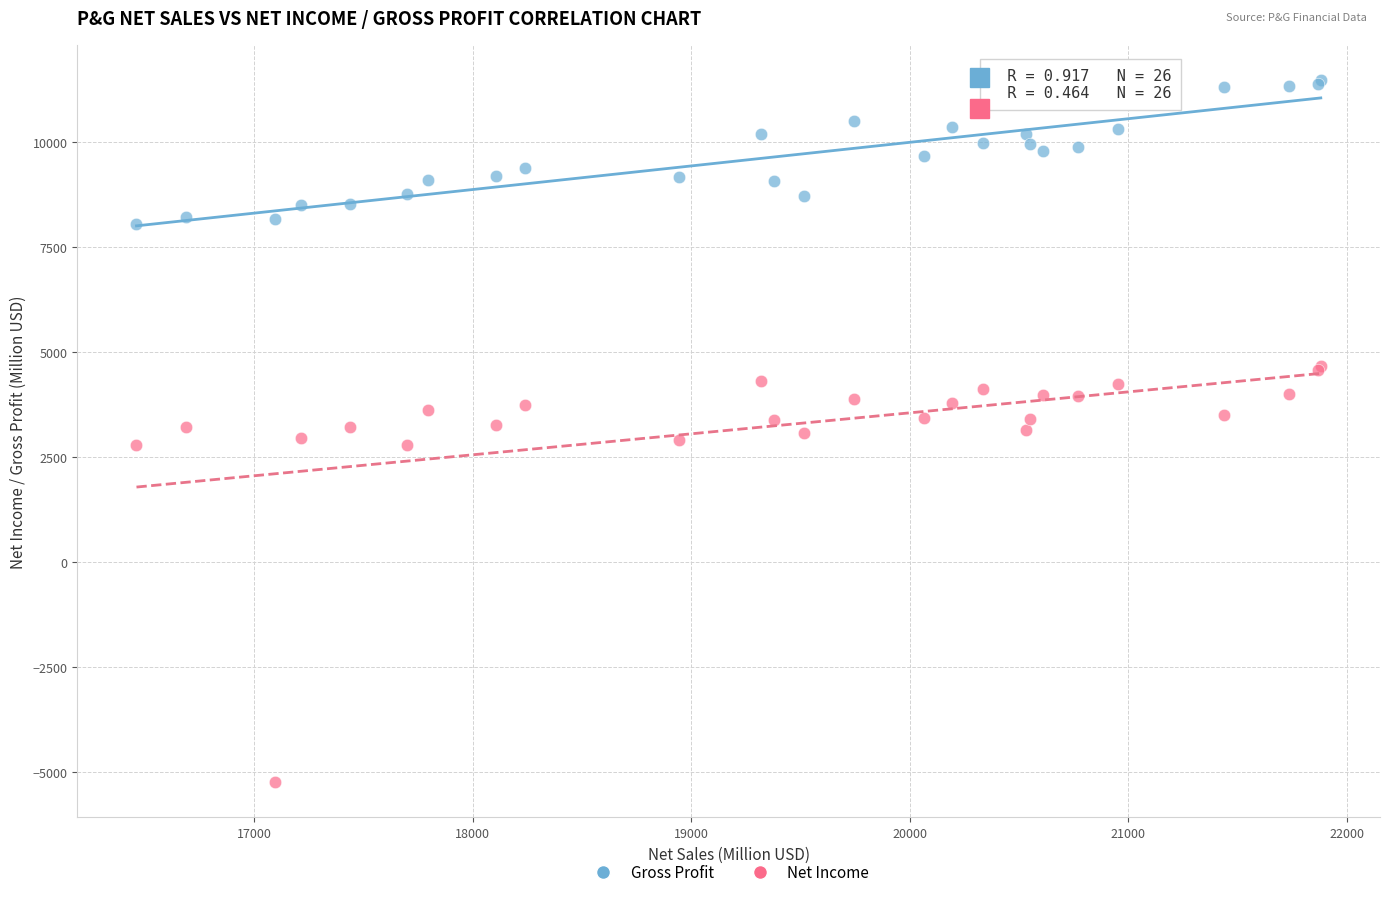

What are all the series names shown in the legend?

Gross Profit, Net Income